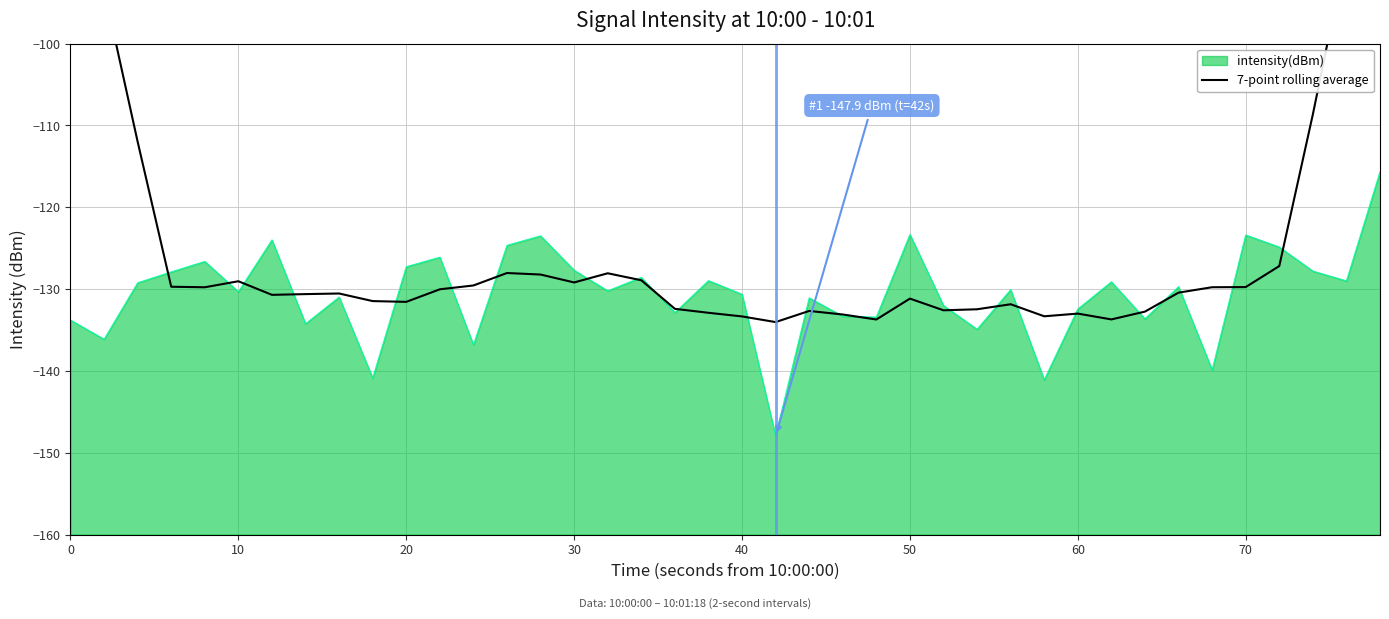

How many lines are shown in the chart?

1